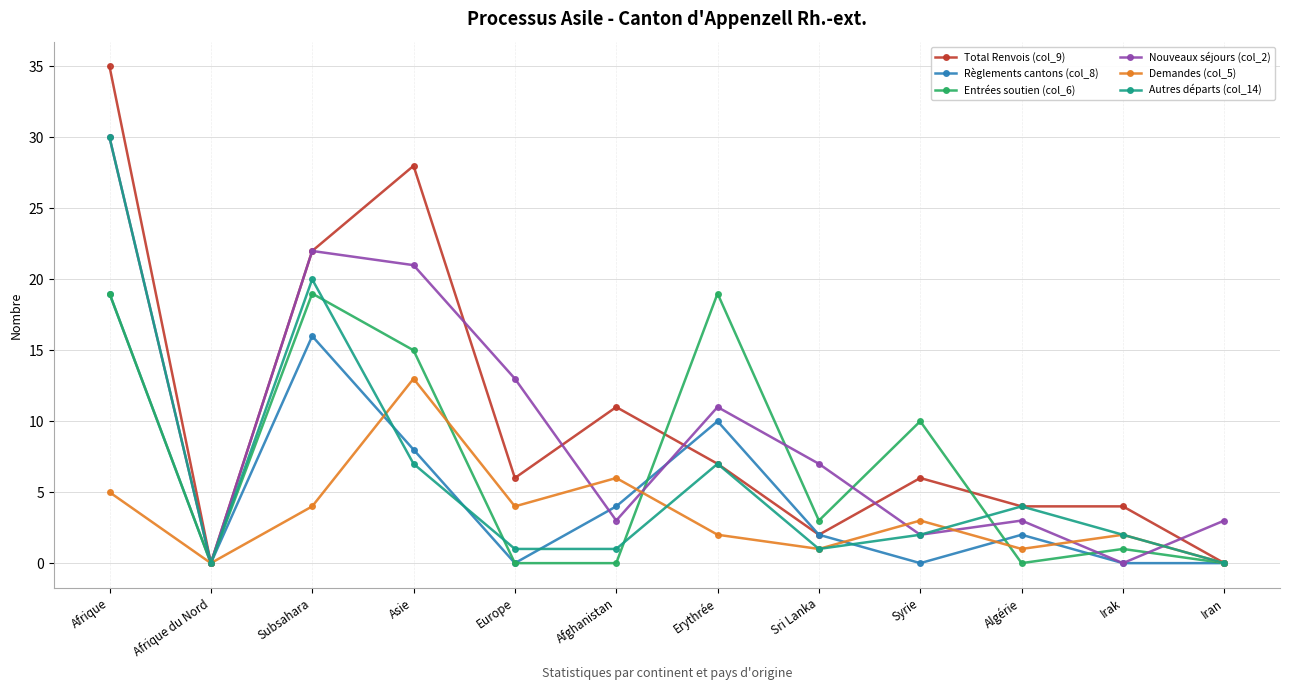

What is the average value of the Demandes (col_5) series?

3